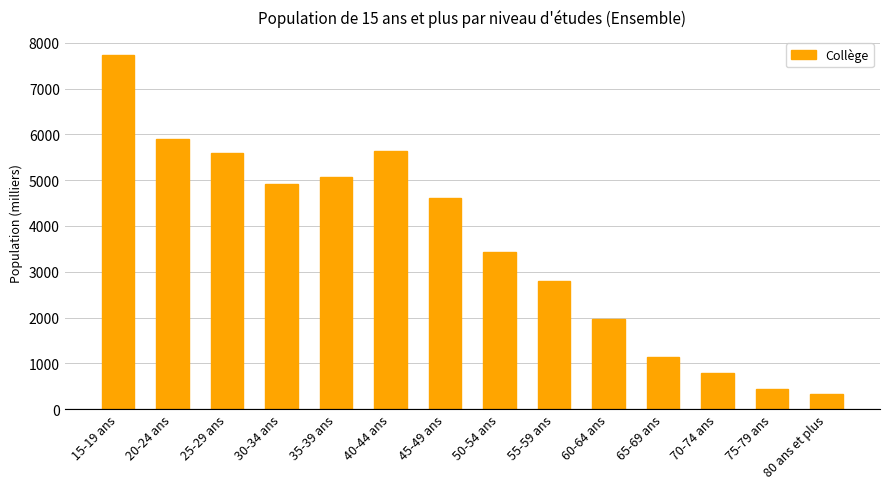

What value does the data have at 65-69 ans, to the nearest 10?

1140